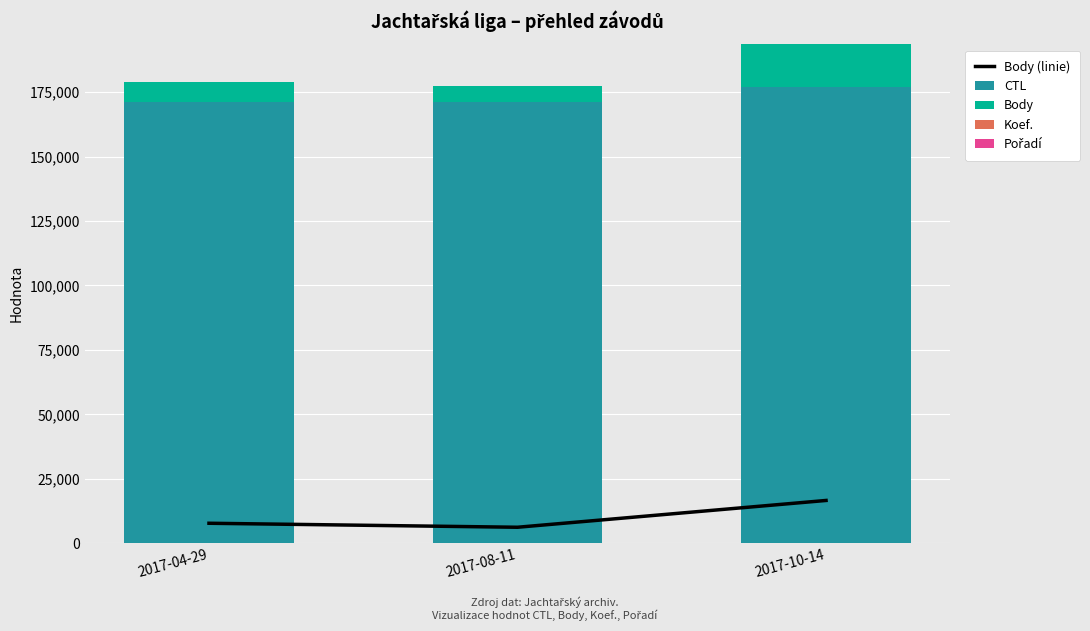

True or false: Body has a value of 7707 at 2017-04-29.

True